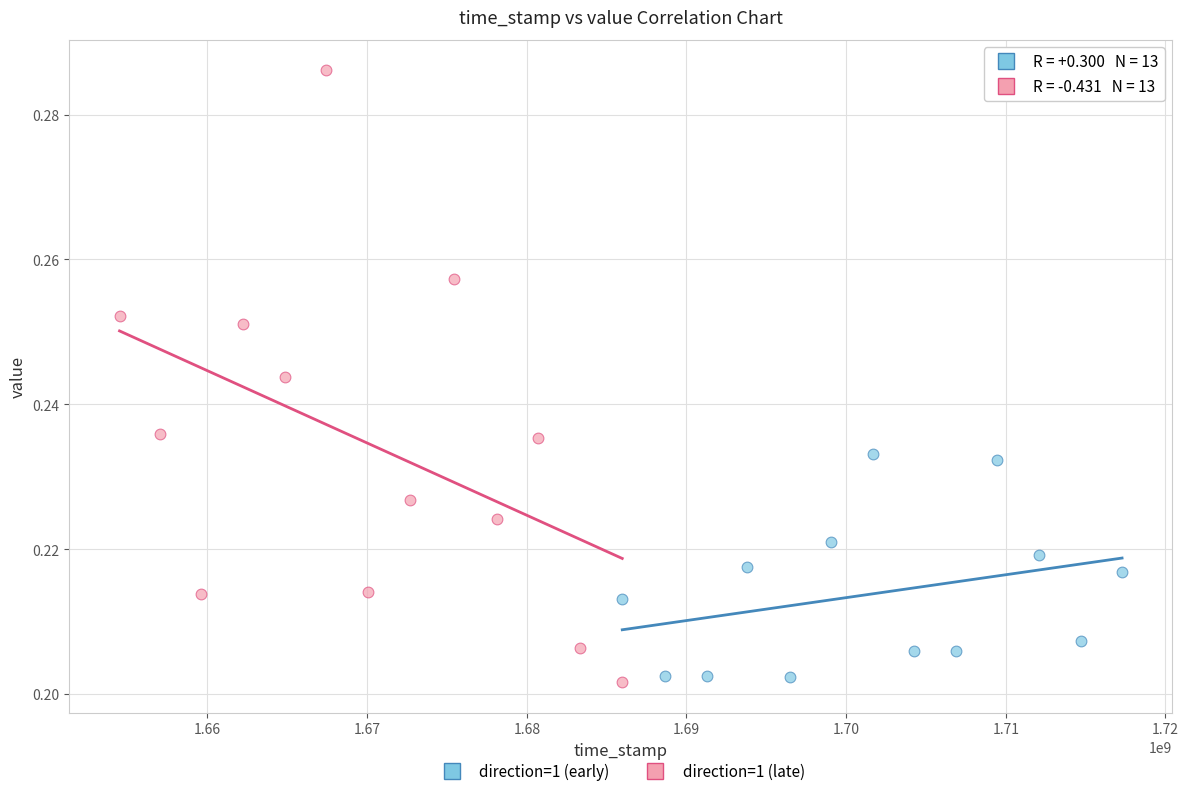

What are all the series names shown in the legend?

direction=1 (early), direction=1 (late)